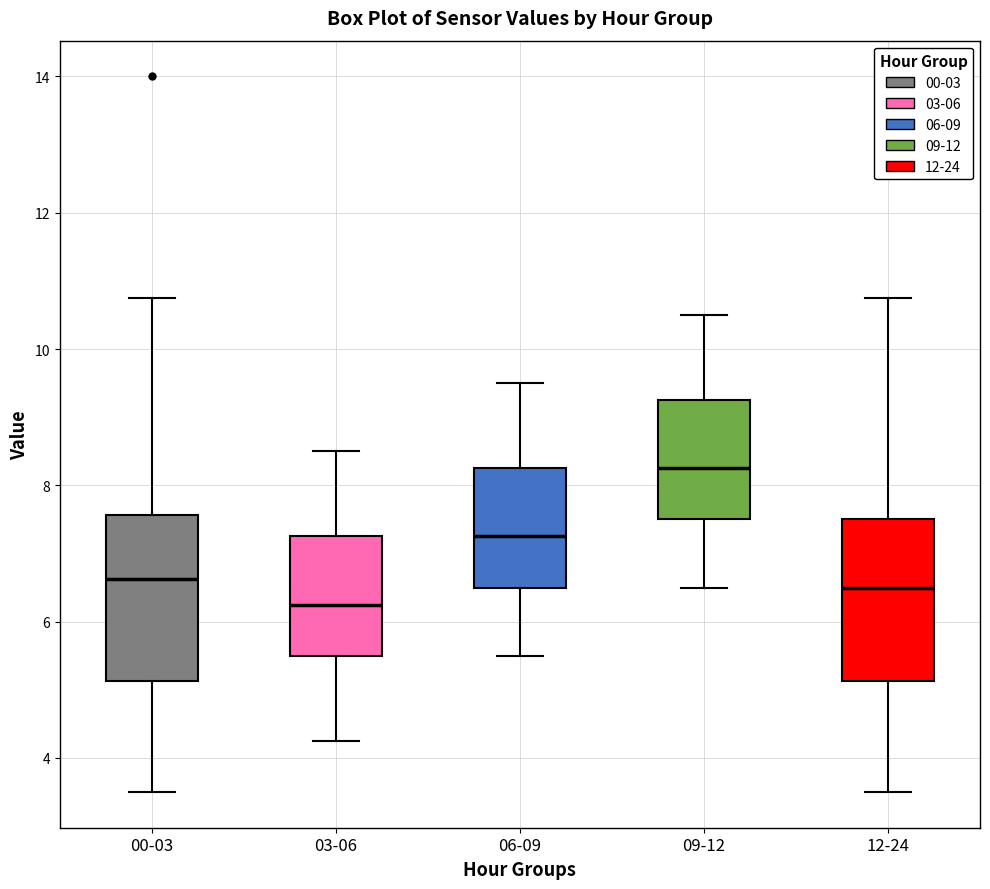

Reading left to right, transcribe this box plot: for each box, give where its median line is, the range the box spans, and where its two whiskers end, as read against the y-axis. The values are not printed on the chart, so give them approximately, as read against the axis.

00-03: median 6.6, box 5.2 to 7.6, whiskers 3.6 to 10.8
03-06: median 6.2, box 5.6 to 7.2, whiskers 4.2 to 8.6
06-09: median 7.2, box 6.6 to 8.2, whiskers 5.6 to 9.6
09-12: median 8.2, box 7.6 to 9.2, whiskers 6.6 to 10.6
12-24: median 6.6, box 5.2 to 7.6, whiskers 3.6 to 10.8